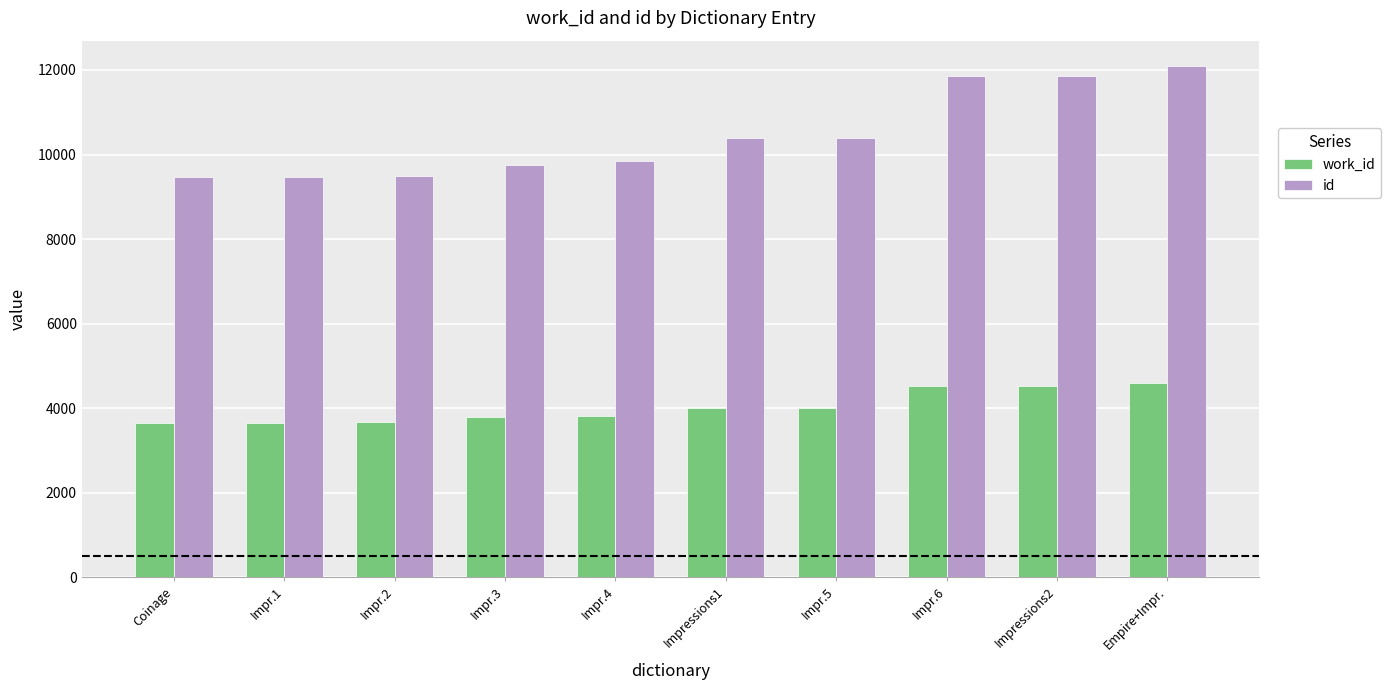

How many bars are there in total?

20